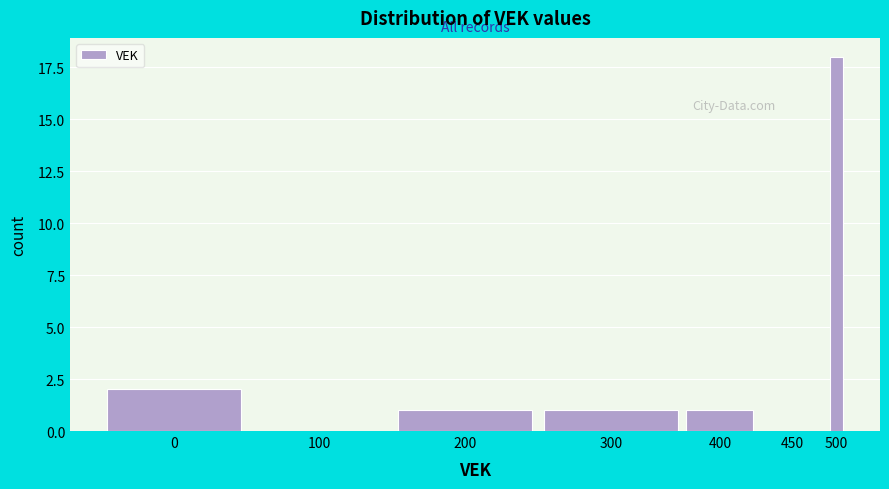

Reading right to left, what are all the values shown in this chart?

500=18	450=0	400=1	300=1	200=1	100=0	0=2